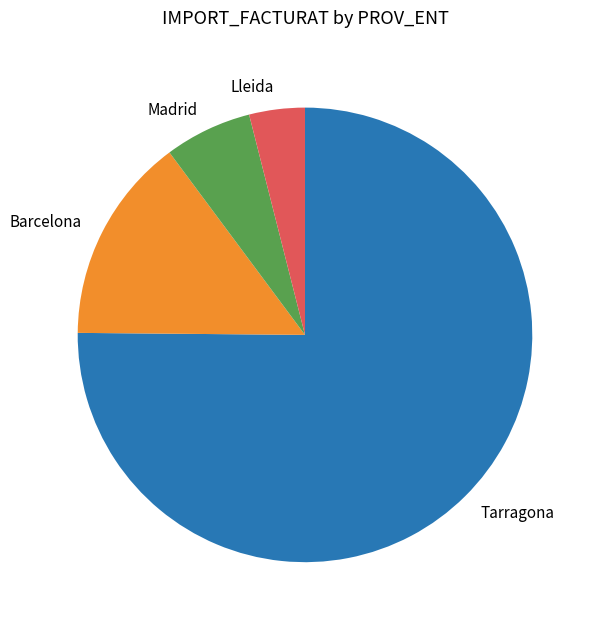

Between Tarragona and Madrid, which is larger?

Tarragona